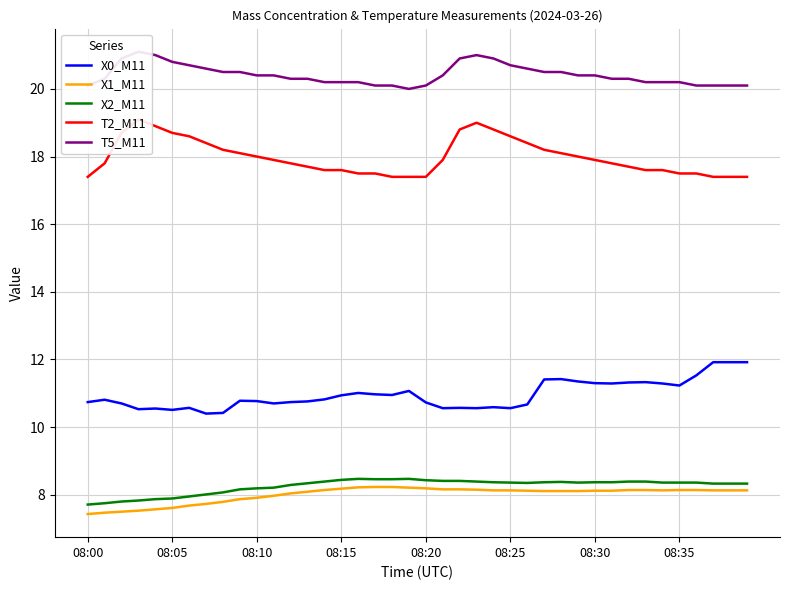

At which label does X1_M11 reach its minimum?

08:00